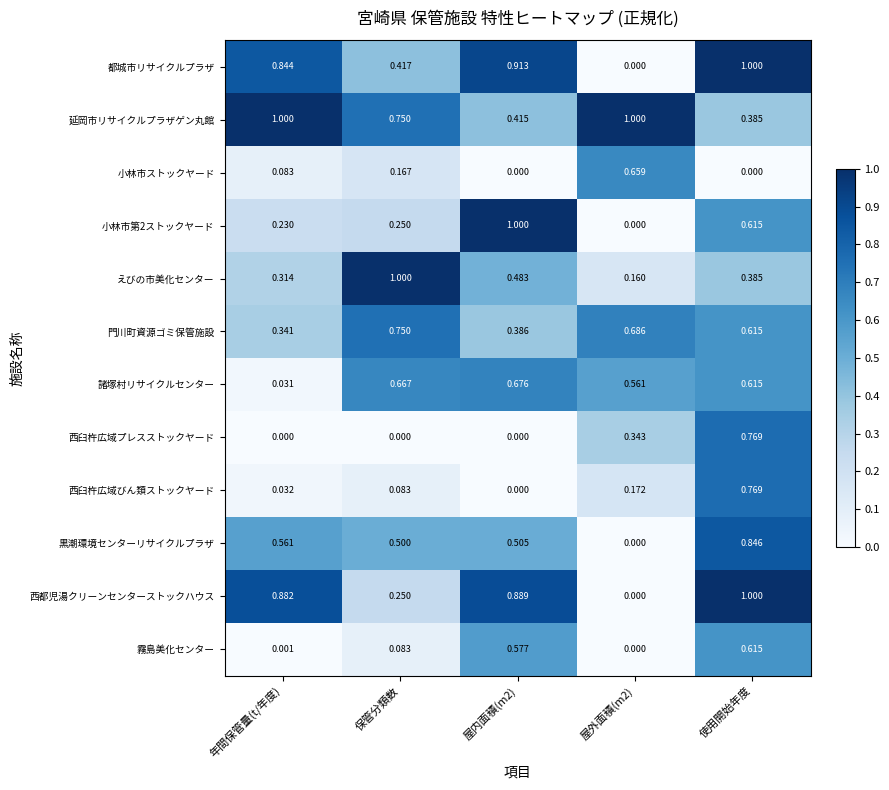

Is the value of 諸塚村リサイクルセンター at 保管分類数 greater than the value of 西臼杵広域びん類ストックヤード at 屋内面積(m2)?

Yes